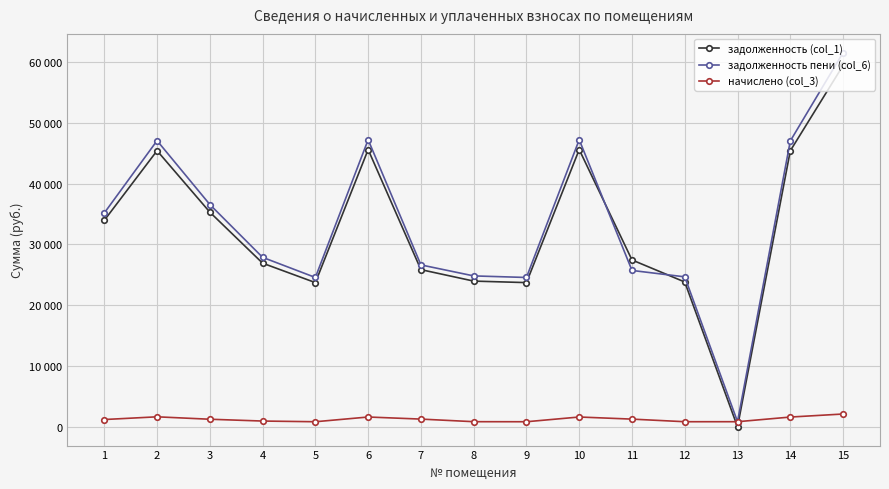

In начислено (col_3), how many points are lower than both neighbors (excluding endpoints)?

3